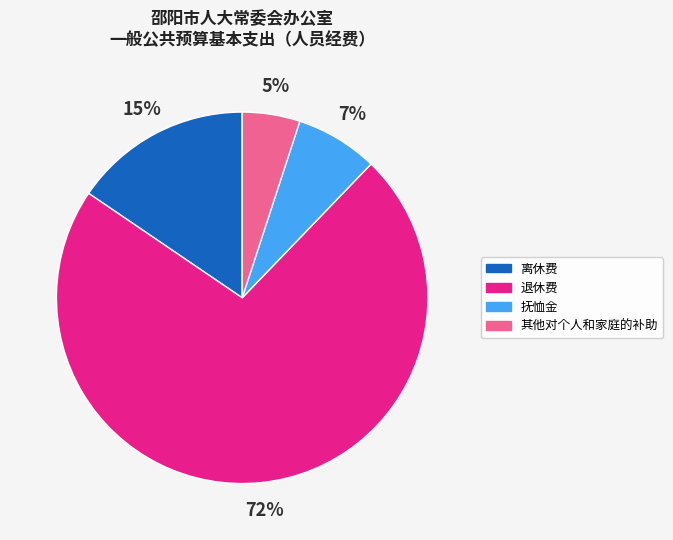

Between 退休费 and 其他对个人和家庭的补助, which is larger?

退休费